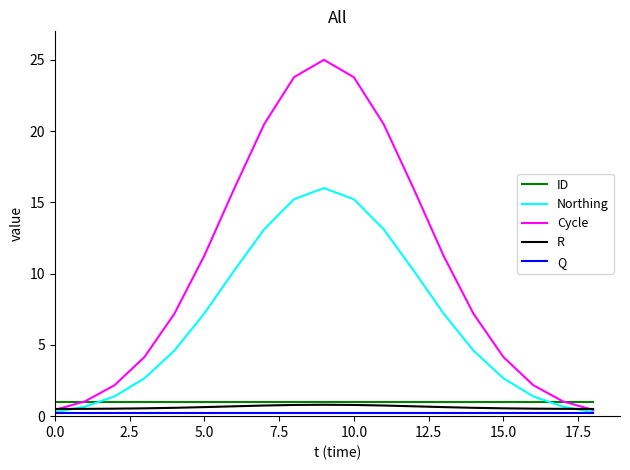

At how many categories does at least one series exceed 4?

13